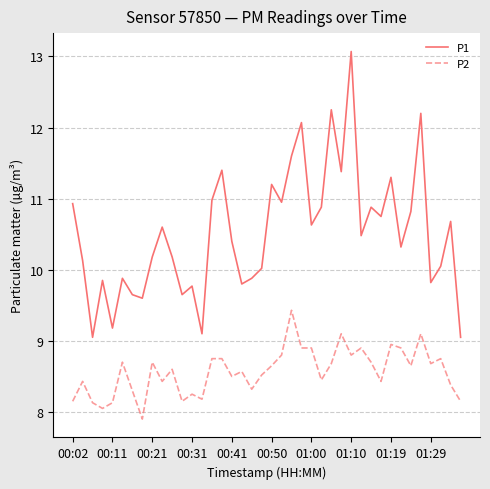

What is the smallest value displayed?

7.9